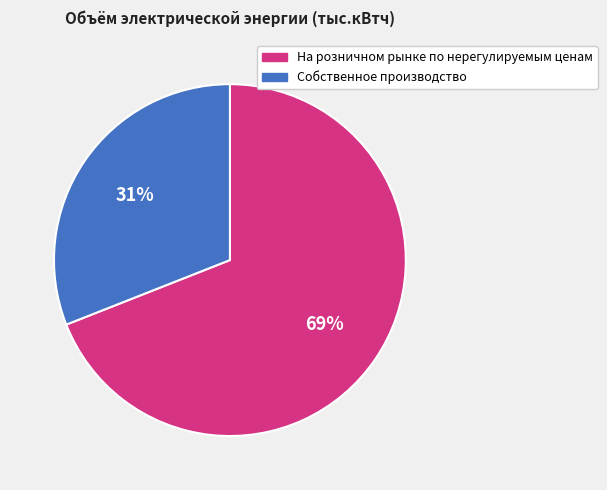

Which category has the biggest portion of the pie?

На розничном рынке по нерегулируемым ценам